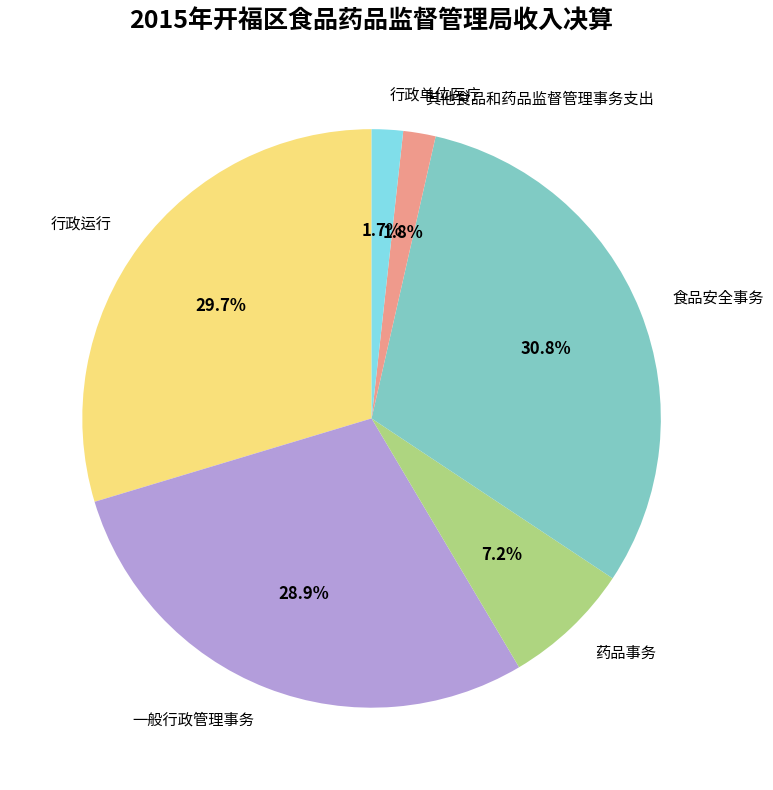

Count the number of slices in the pie.

6